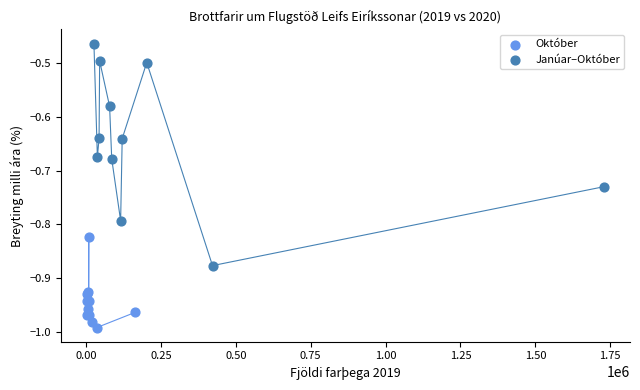

Which series reaches the maximum Y coordinate?

Janúar–Október